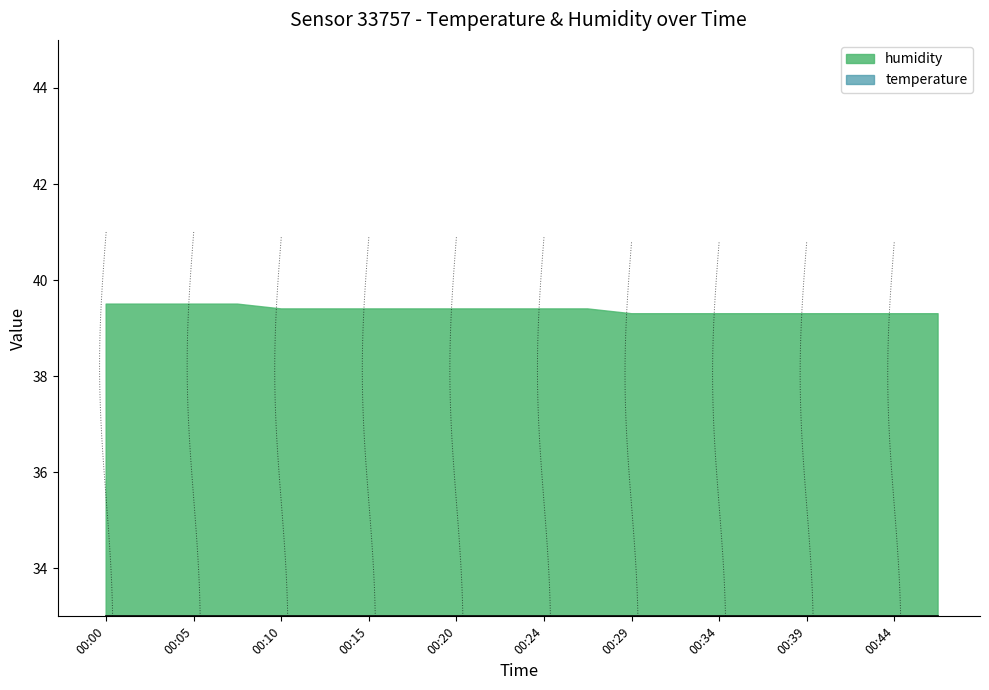

What are all the series names shown in the legend?

temperature, humidity